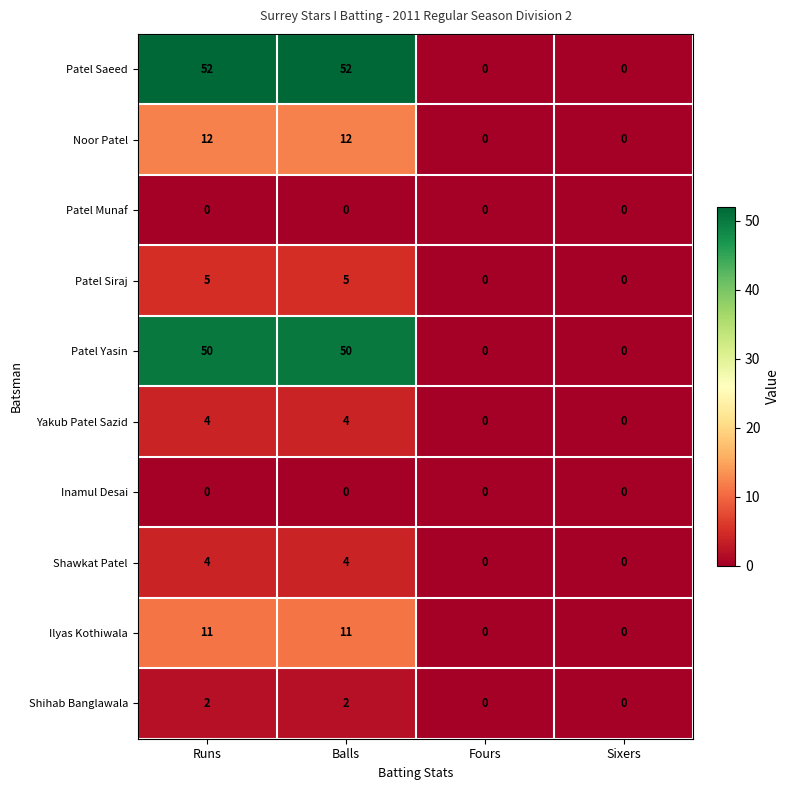

The Shihab Banglawala series shows 1 at Runs. True or false?

False